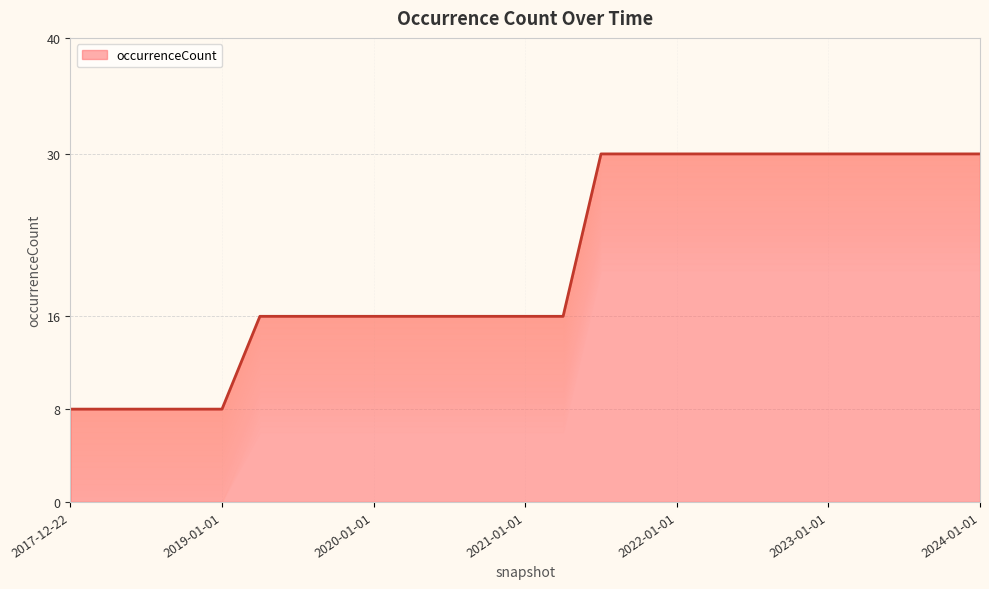

The value at 2017-12-22 is 4. True or false?

False